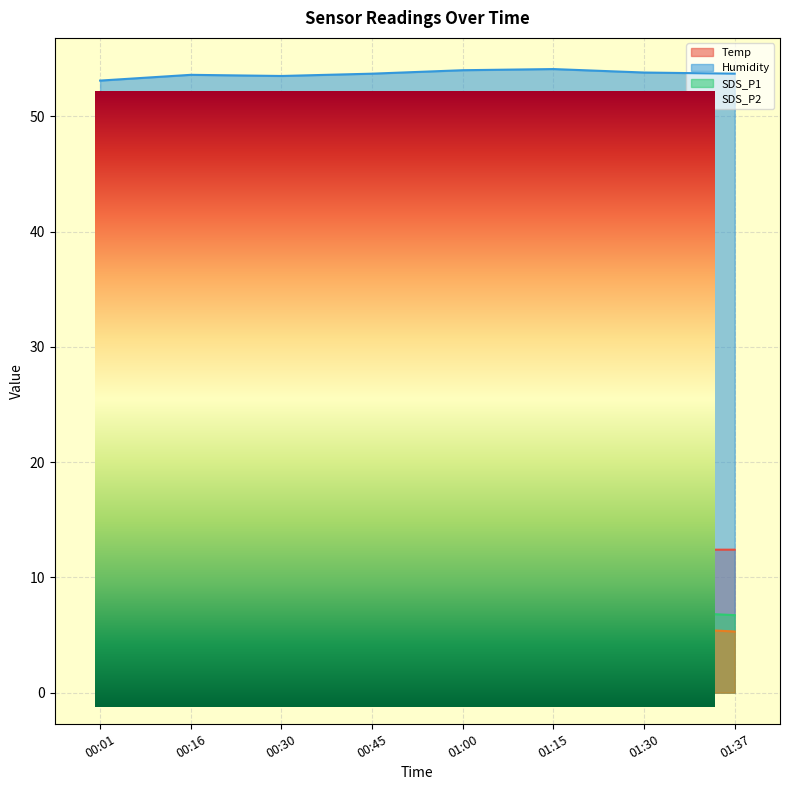

Read the SDS_P2 value at 01:00.

5.5